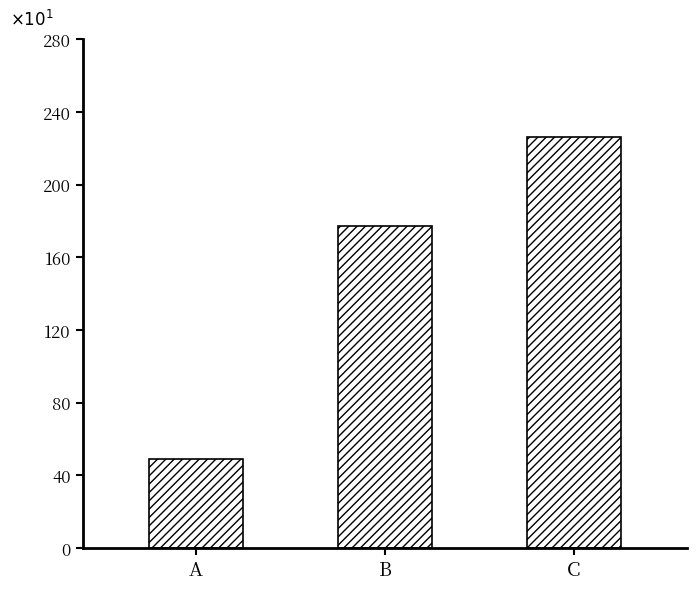

True or false: the data shows 301.0 at C.

False